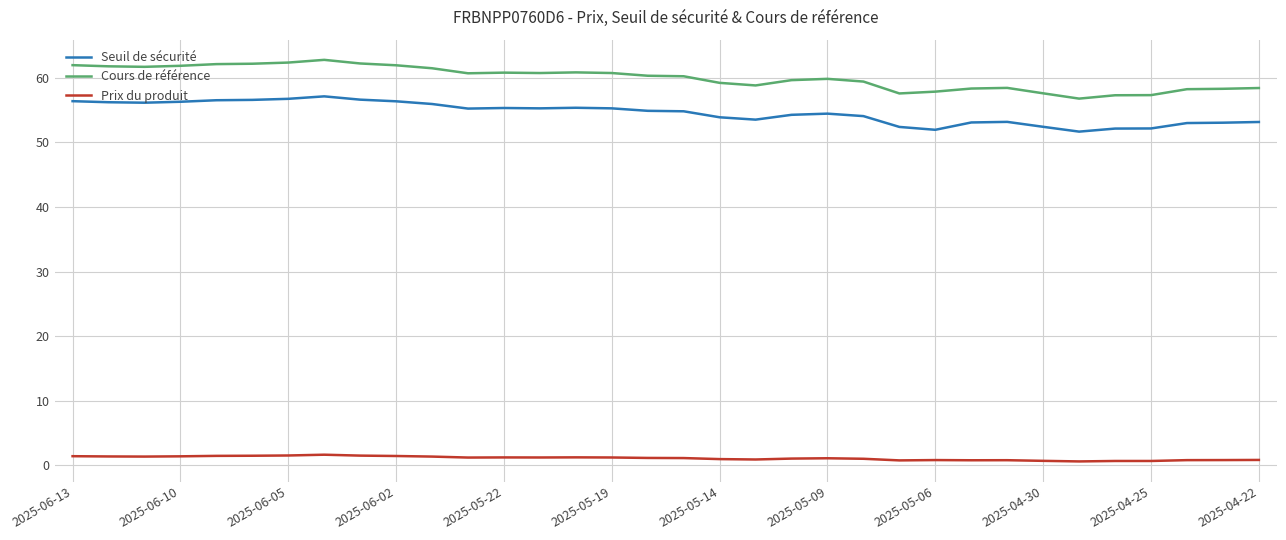

True or false: Prix du produit and Seuil de sécurité cross at least once.

False